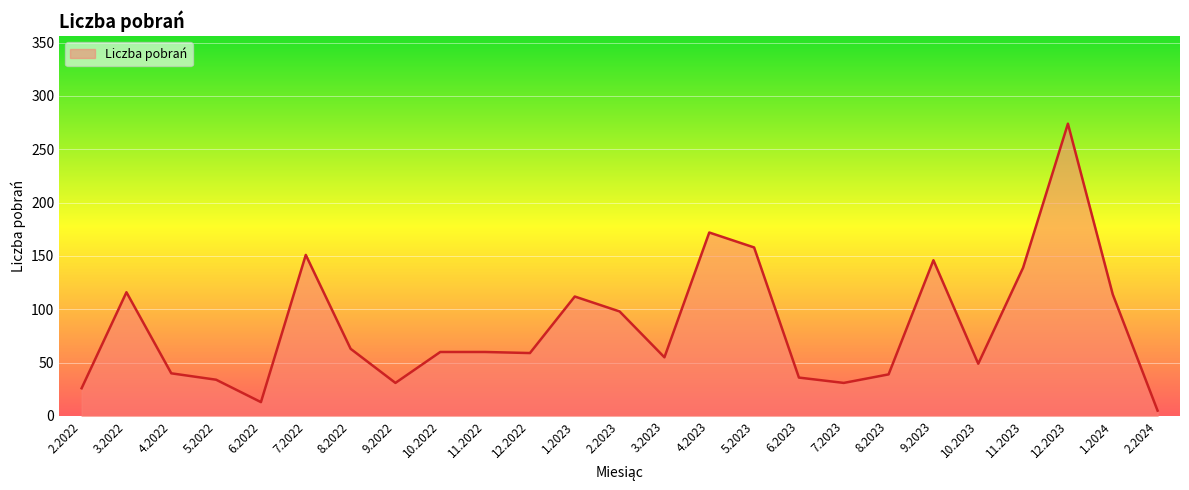

What is the difference between the second highest and minimum values?

167